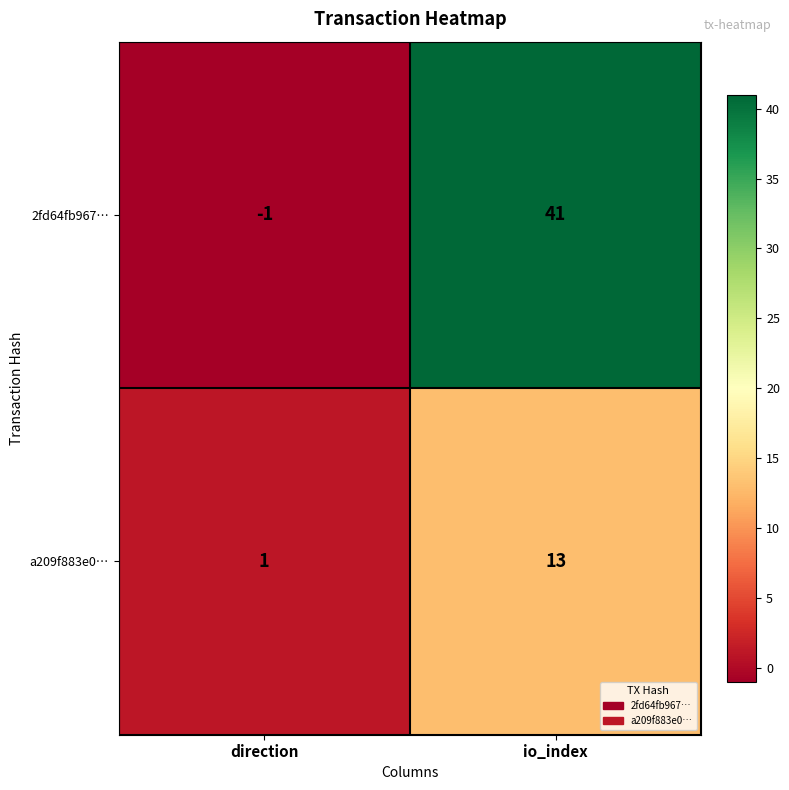

List the series in order of their peak value, lowest first.

a209f883e0…, 2fd64fb967…